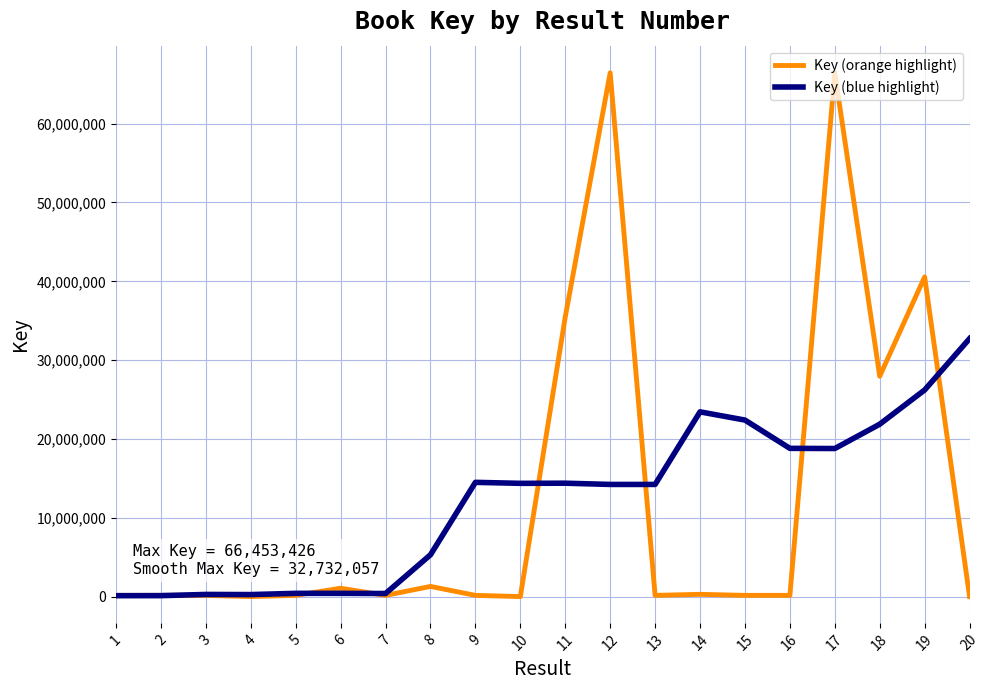

Rank the series by their average value, from highest to lowest.

Key (blue highlight), Key (orange highlight)